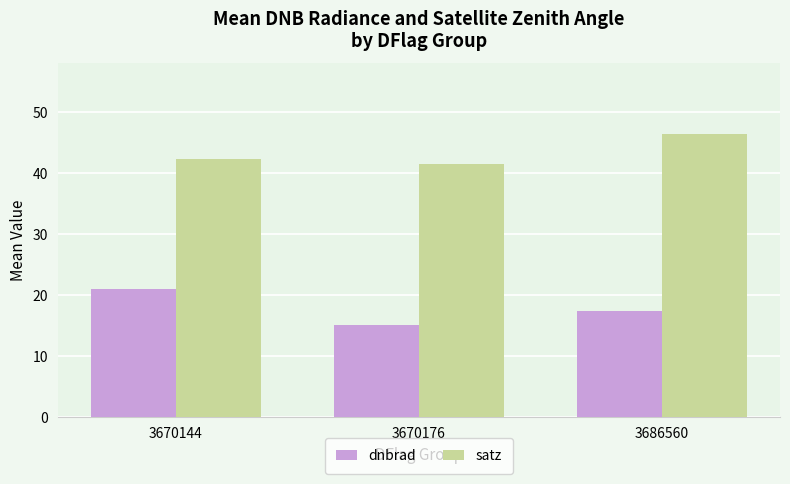

What is the sum of all dnbrad values?

53.7